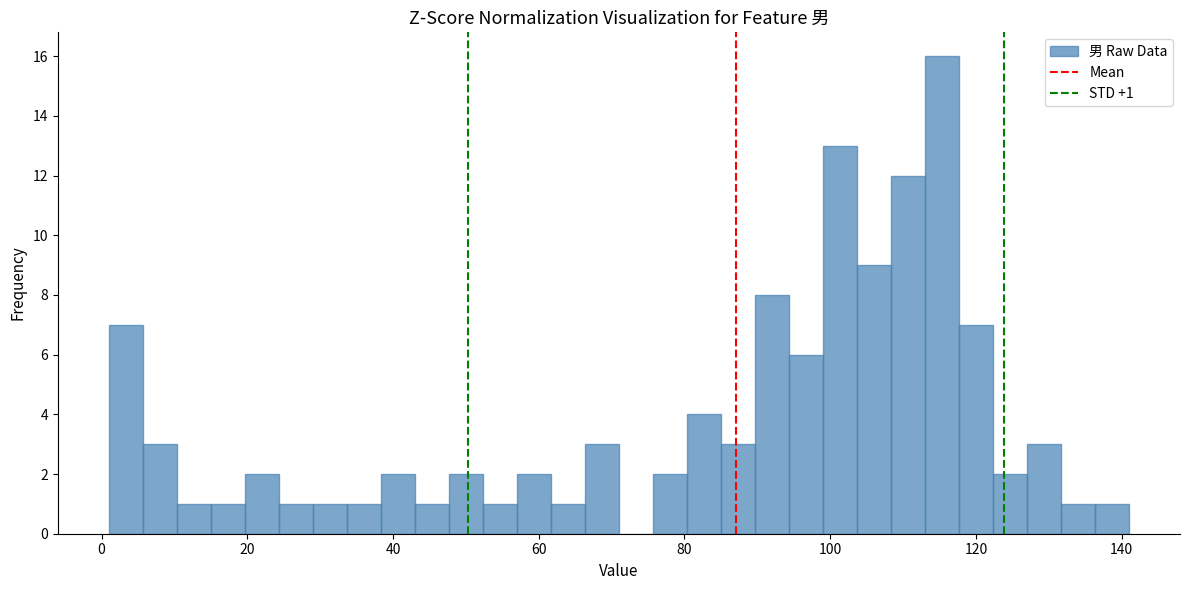

Around what value on the x-axis is the tallest bar? Give the approximate position of its centre, as read against the axis.

116